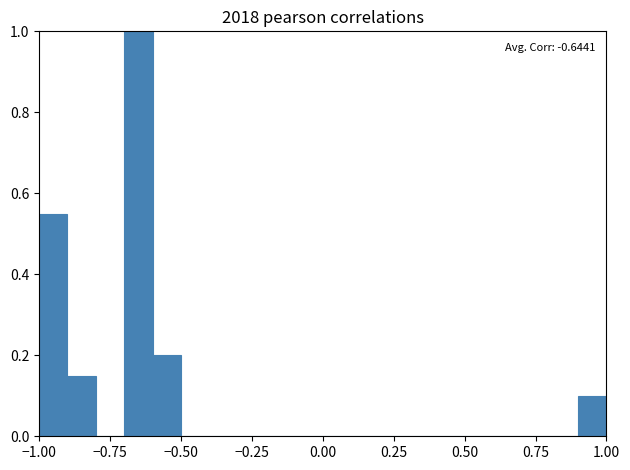

Around what value on the x-axis is the tallest bar? Give the approximate position of its centre, as read against the axis.

-0.65